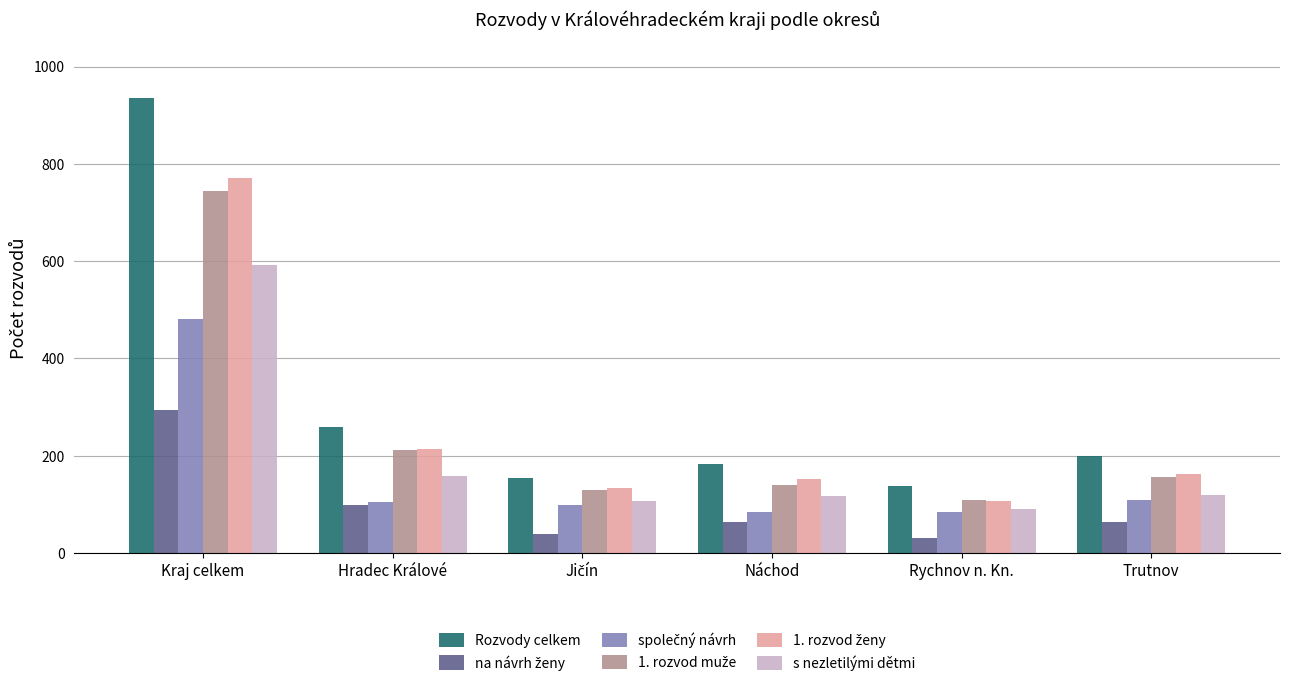

Is it true that s nezletilými dětmi equals 286 at Hradec Králové?

False